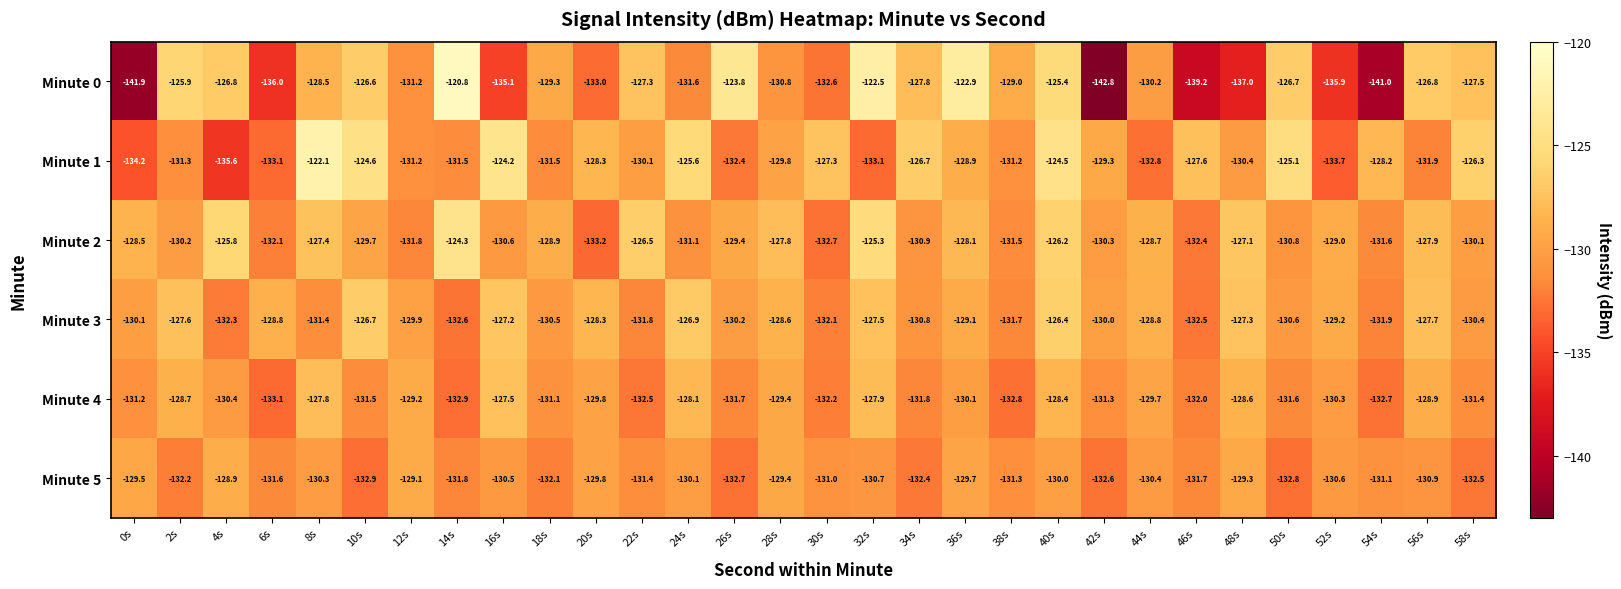

How many data points does each series have?

30